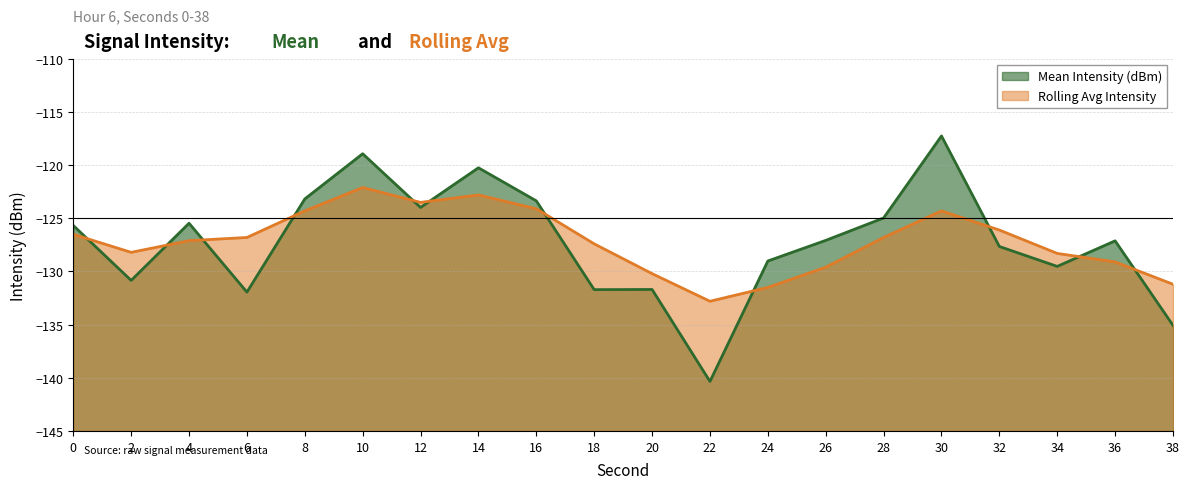

Does the chart have visible grid lines?

Yes